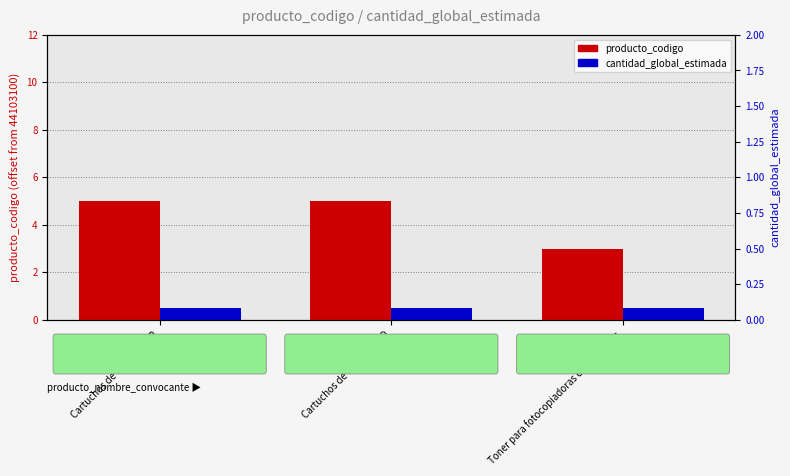

Reading left to right, list all the values displayed in this chart.

producto_codigo: Cartuchos de tinta COLOR=5.0	Cartuchos de tinta NEGRO=5.0	Toner para fotocopiadoras e Impresoras=3.0
cantidad_global_estimada: Cartuchos de tinta COLOR=0.5	Cartuchos de tinta NEGRO=0.5	Toner para fotocopiadoras e Impresoras=0.5